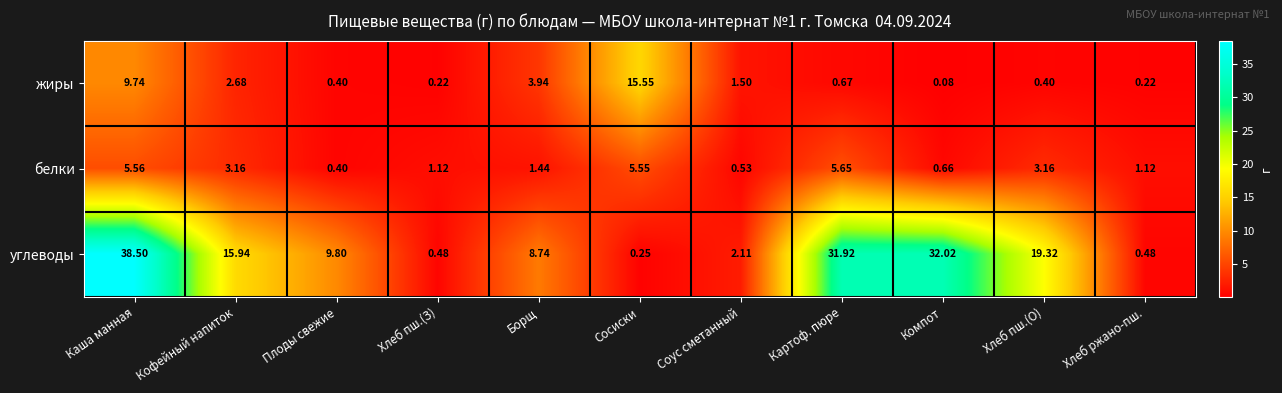

Between Борщ and Хлеб ржано-пш., which series saw the biggest shift?

углеводы